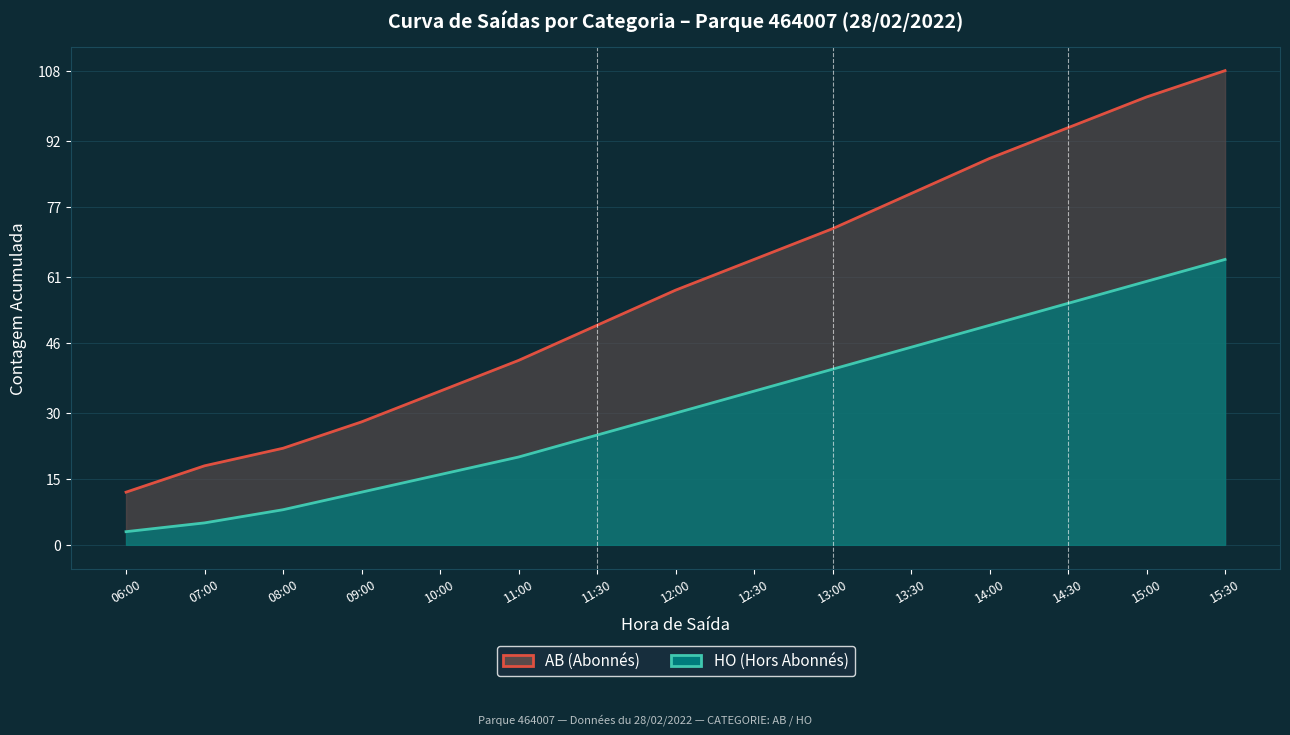

Read the AB value at 11:00.

42